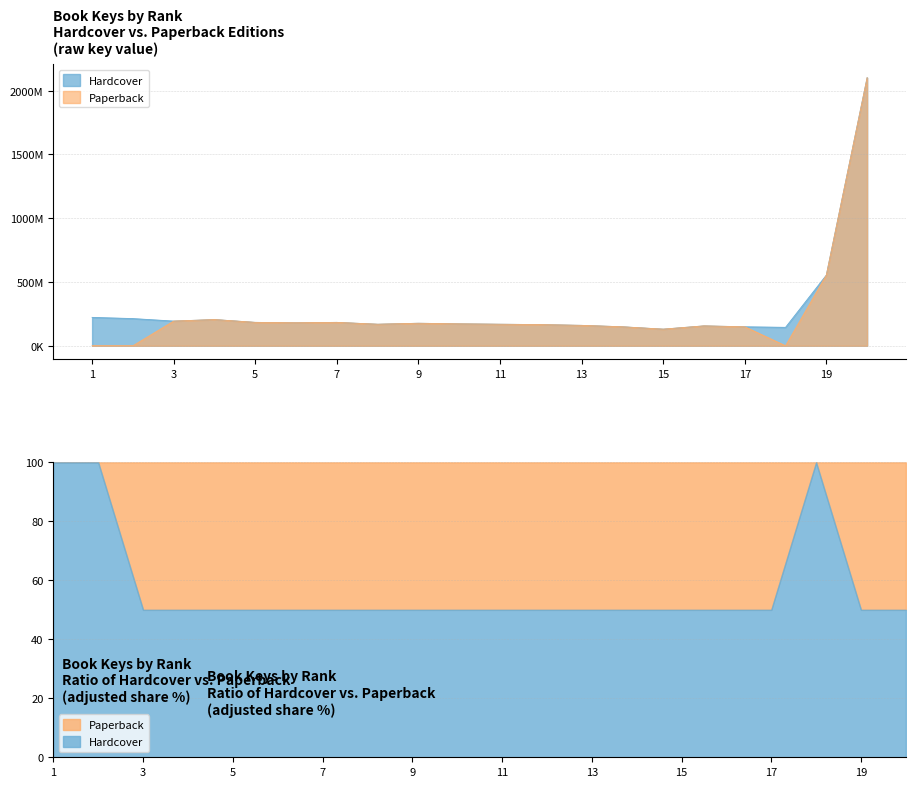

Reading left to right, list all the values displayed in this chart.

Hardcover Key: 222630048	213166130	193603012	205520084	183518937	180486863	183517611	168960480	176612361	171938146	168963325	166023354	160034864	148894066	130323810	155983380	148893937	144482917	554102014	2102321388
Paperback Key: 0	0	193603012	205520084	183518937	180486863	183517611	168960480	176612361	171938146	168963325	166023354	160034864	148894066	130323810	155983380	148893937	0	554102014	2102321388